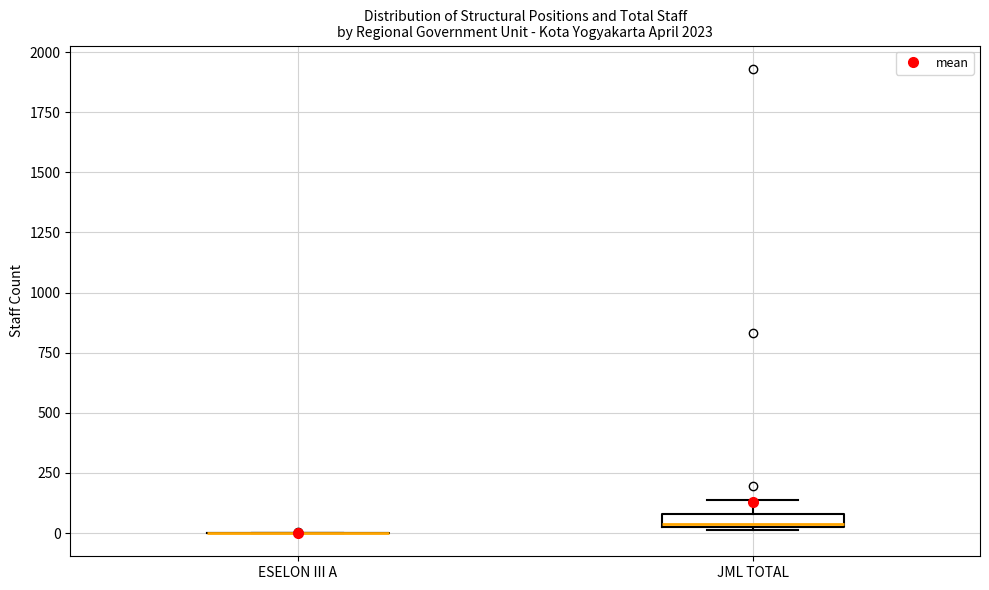

Which box is the tallest, from its lower edge to its upper edge?

JML TOTAL